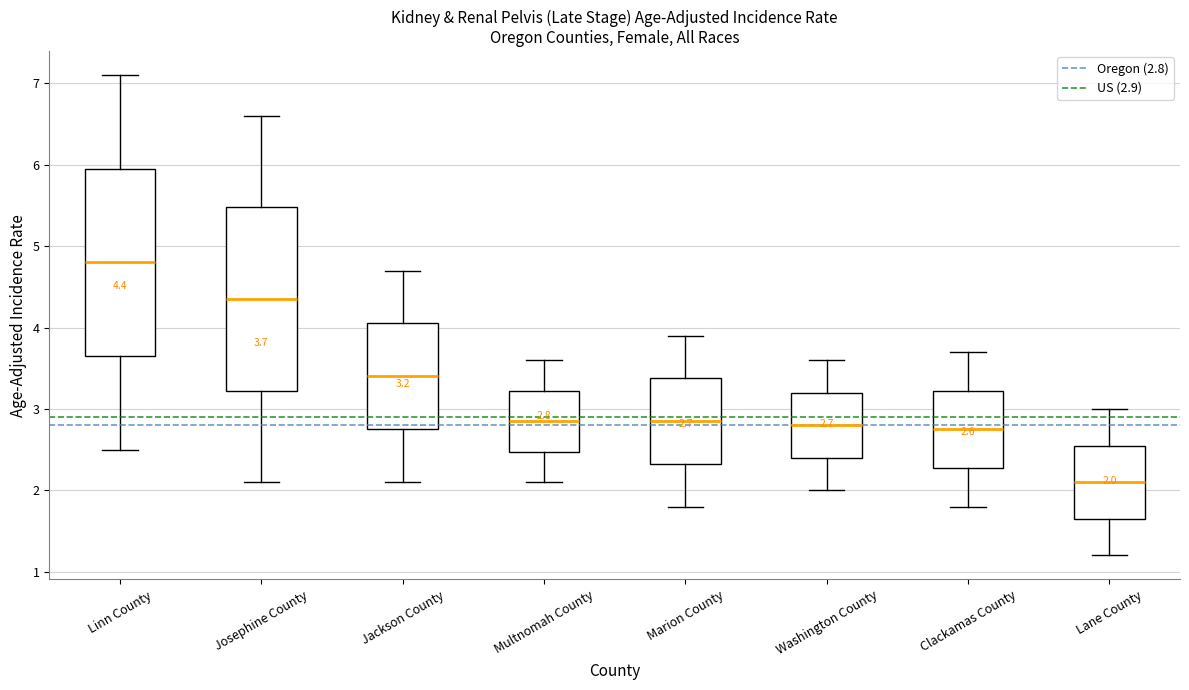

Which box's median line is the lowest?

Lane County